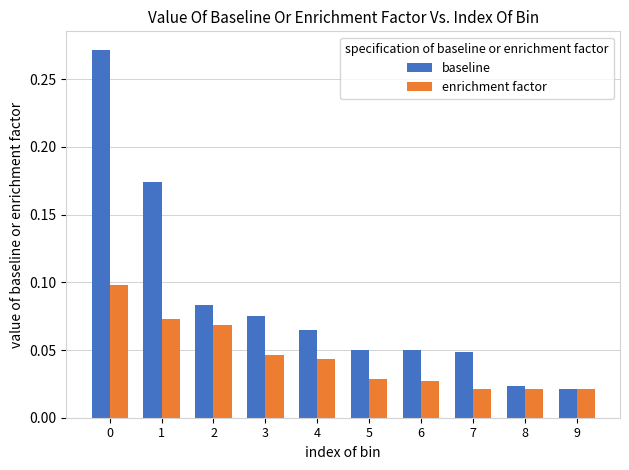

The value of enrichment factor at 2 is 0.0. True or false?

False